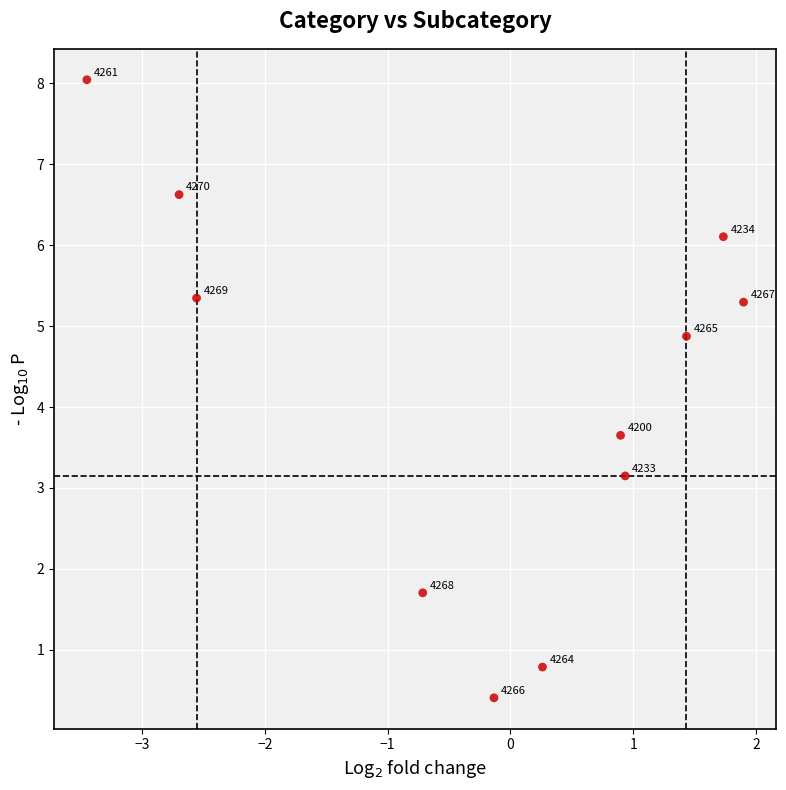

What Y value in the scatter plot is closest to 4?

3.7